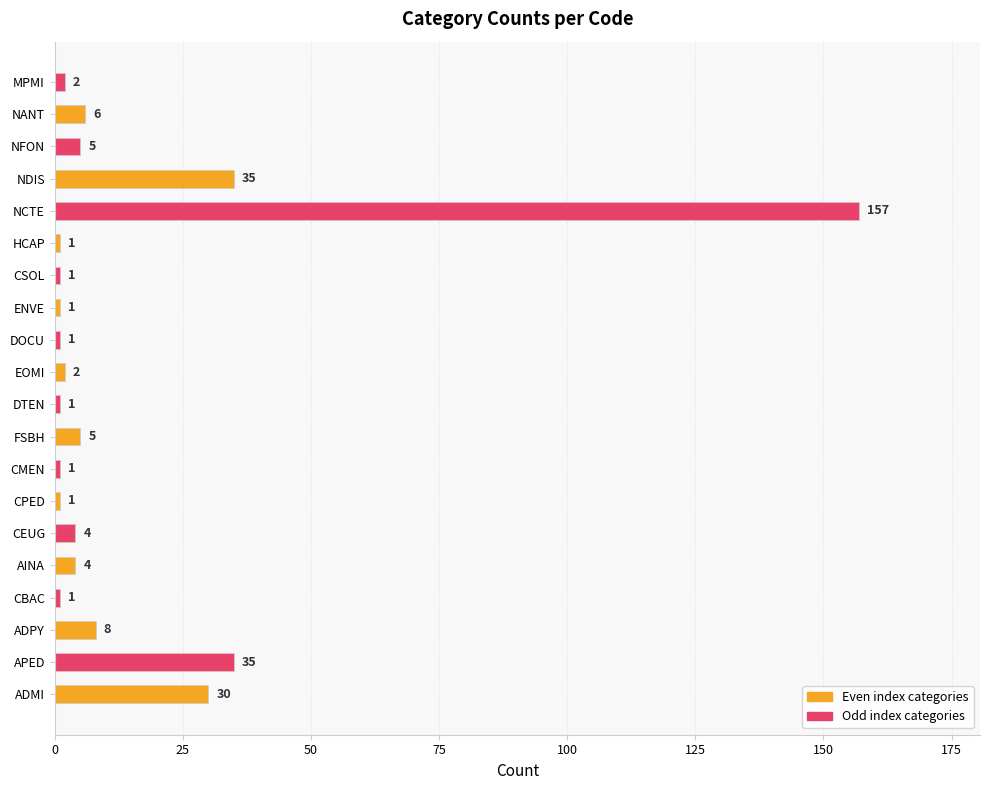

How many values are below 4?

10